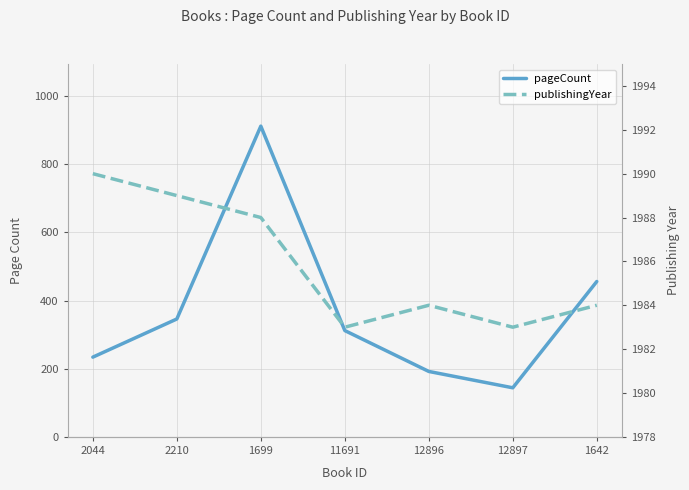

Reading left to right, transcribe all the data shown in this chart.

pageCount: 234	346	912	312	192	144	456
publishingYear: 1990	1989	1988	1983	1984	1983	1984